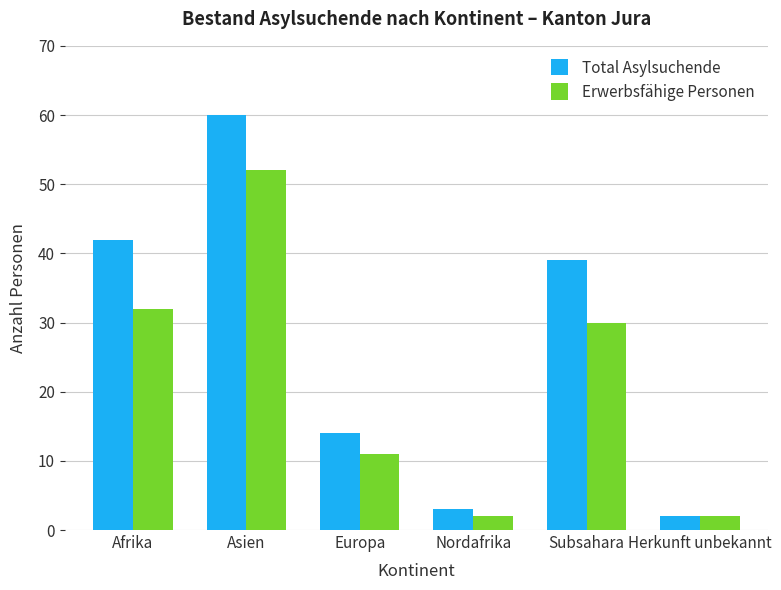

Reading right to left, transcribe all the data shown in this chart.

Total Asylsuchende: 2	39	3	14	60	42
Erwerbsfähige Personen: 2	30	2	11	52	32